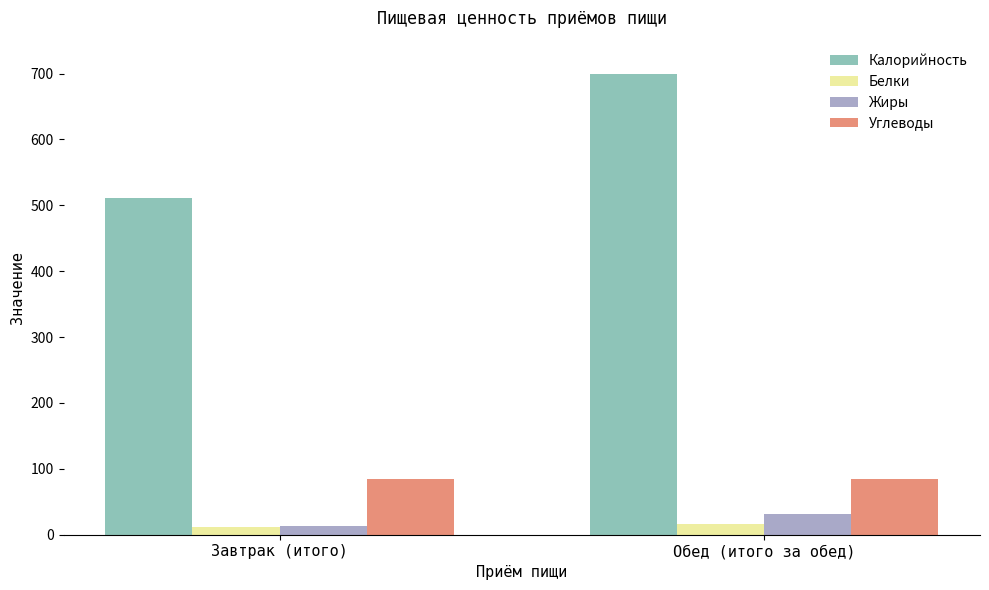

True or false: Углеводы has a value of 85 at Завтрак (итого).

True